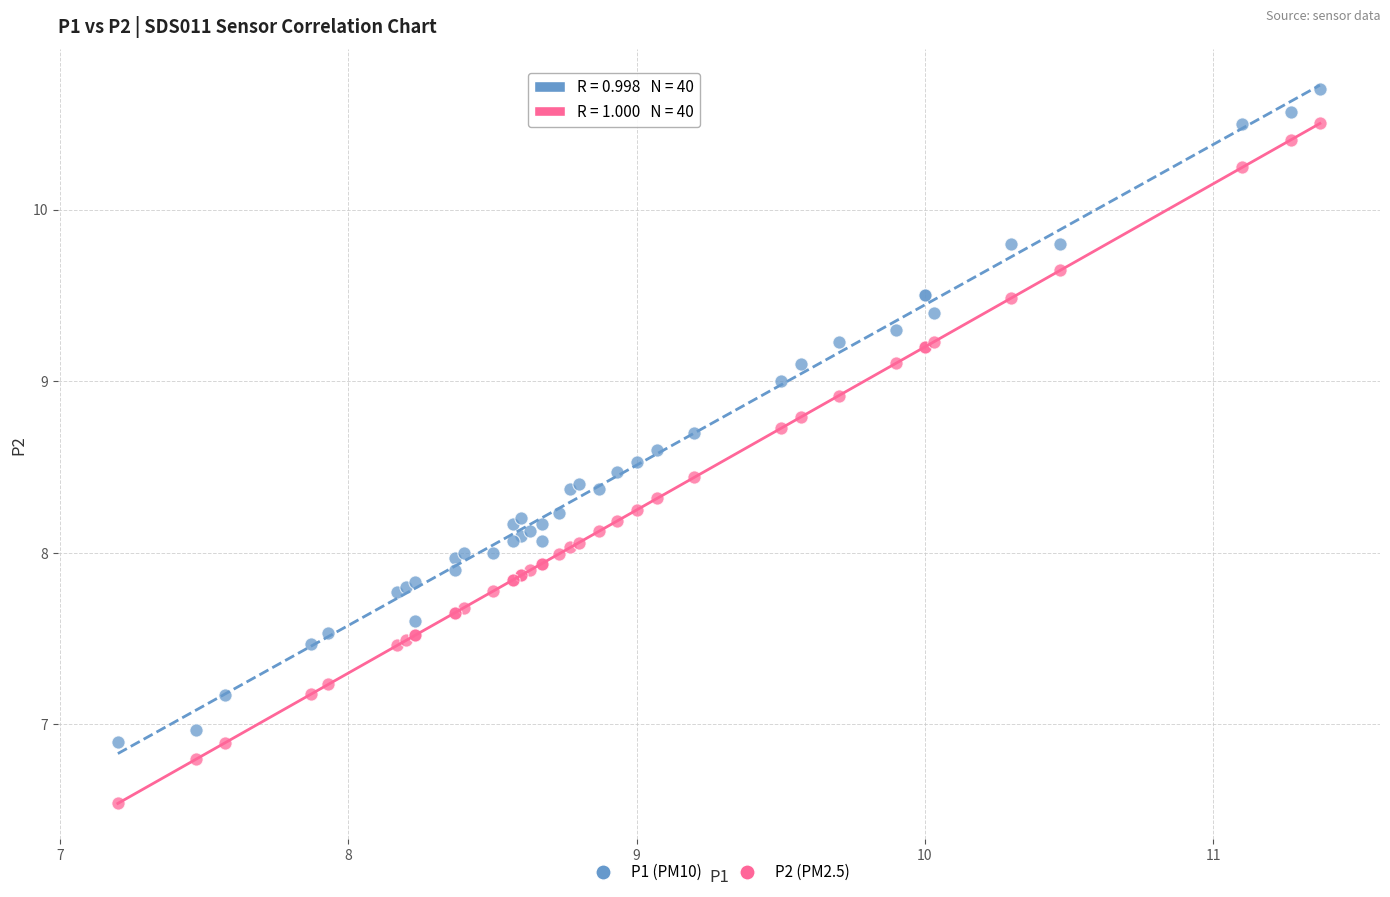

Which series has the largest Y range (max minus min)?

P2 (PM2.5)